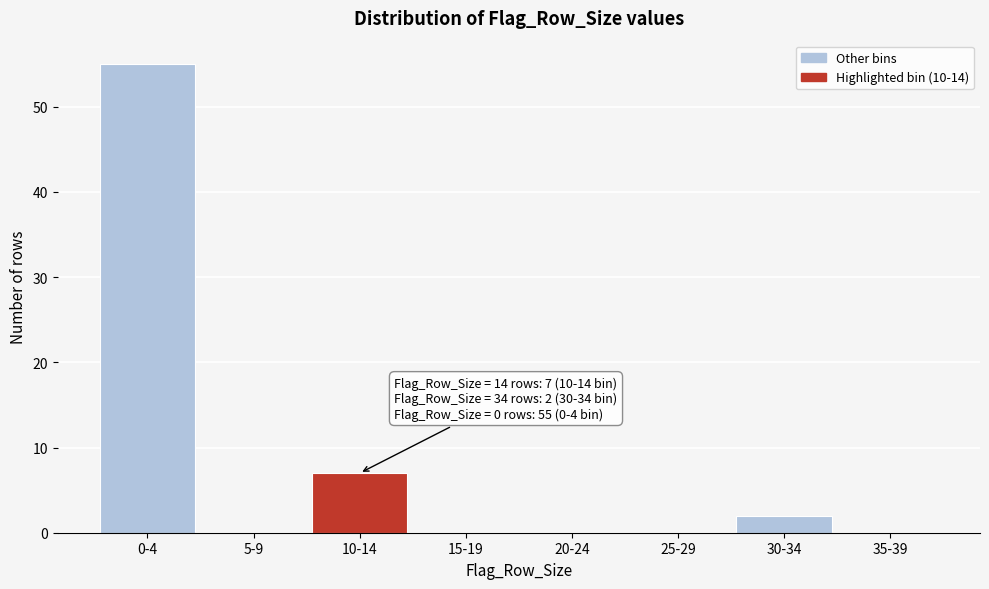

Reading right to left, transcribe all the data shown in this chart.

35-39=0	30-34=2	25-29=0	20-24=0	15-19=0	10-14=7	5-9=0	0-4=55